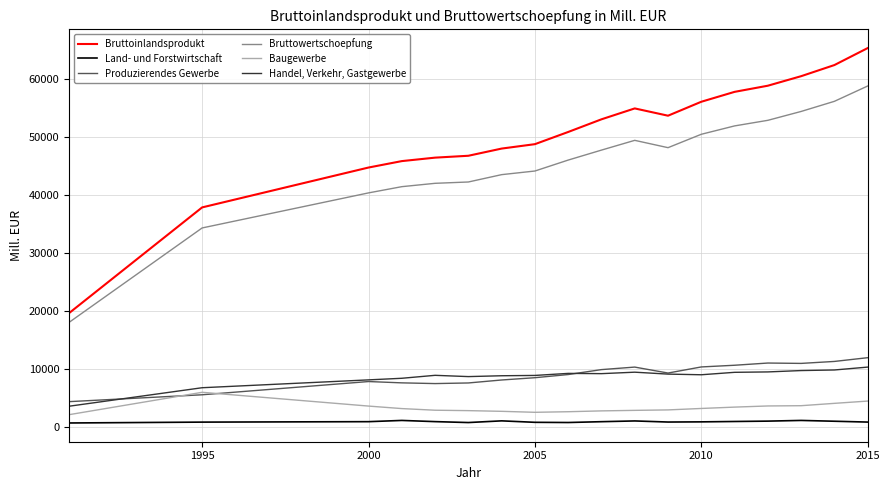

Which series has the widest spread of values?

Bruttoinlandsprodukt